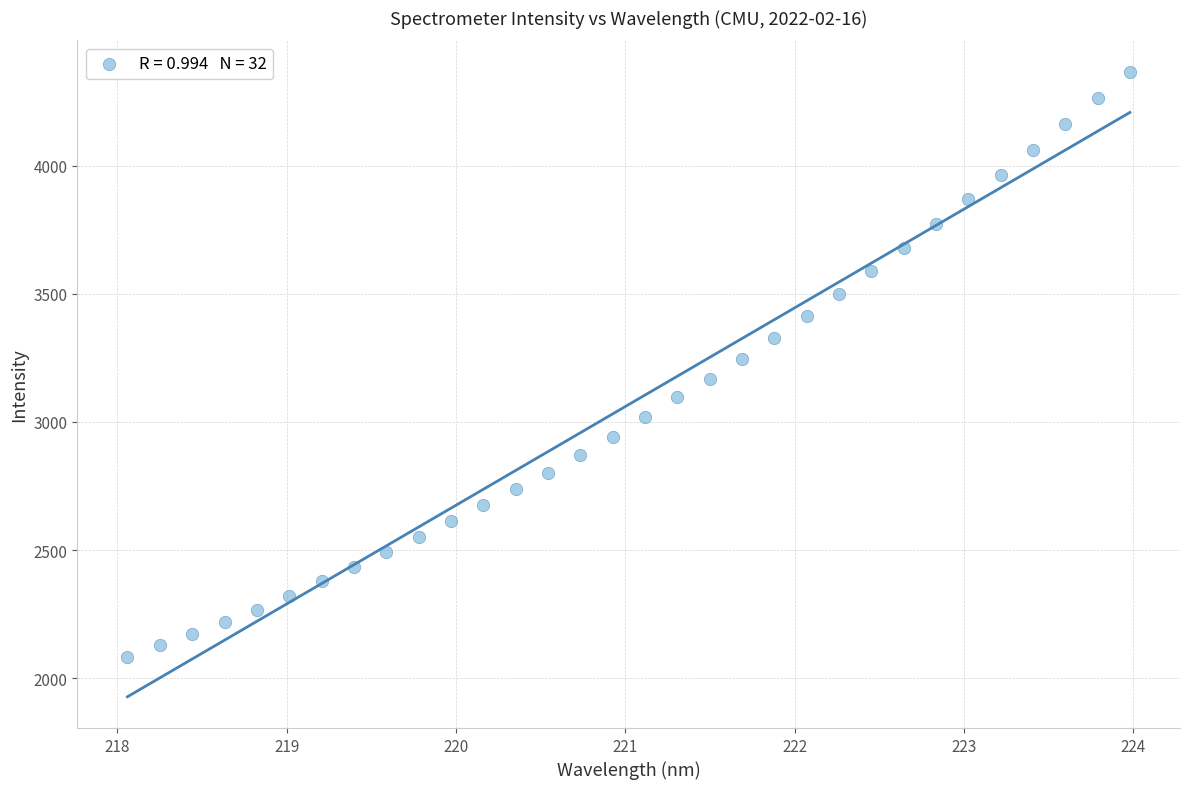

What is the range of X values (max minus min)?

5.9